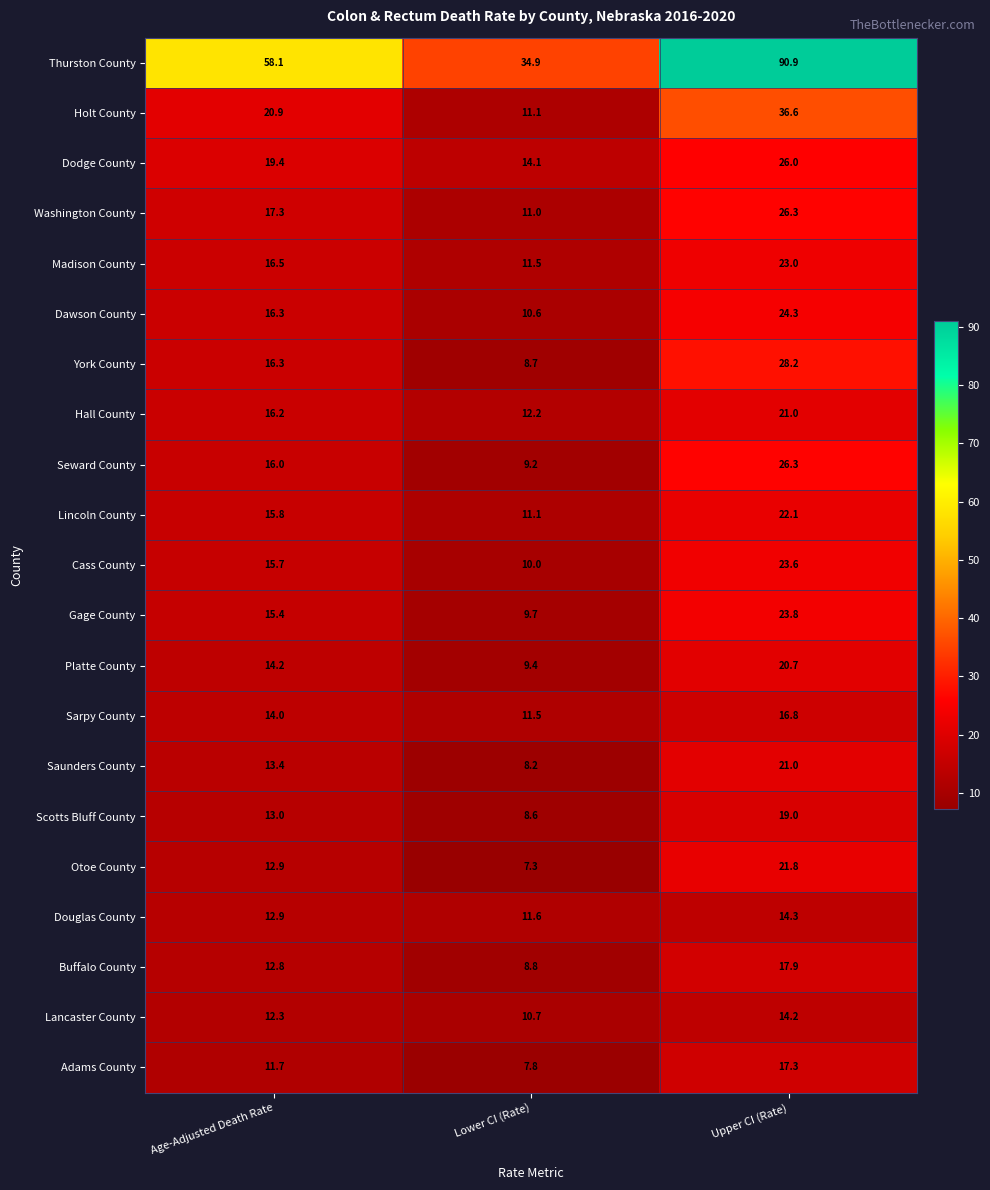

What is the difference between the maximum and minimum values in the Holt County series?

25.5